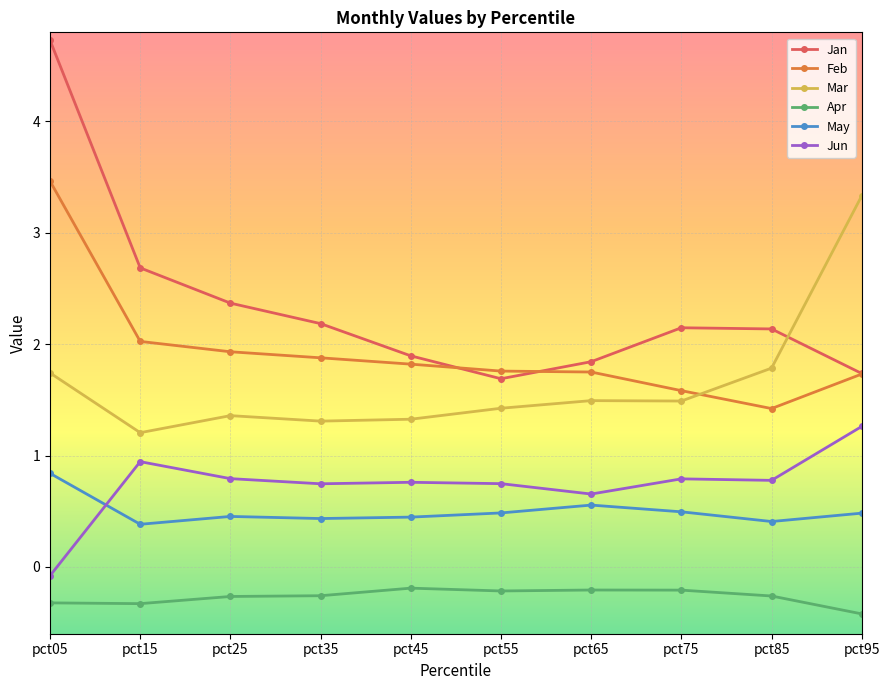

Is it true that Mar equals 0.4 at pct65?

False